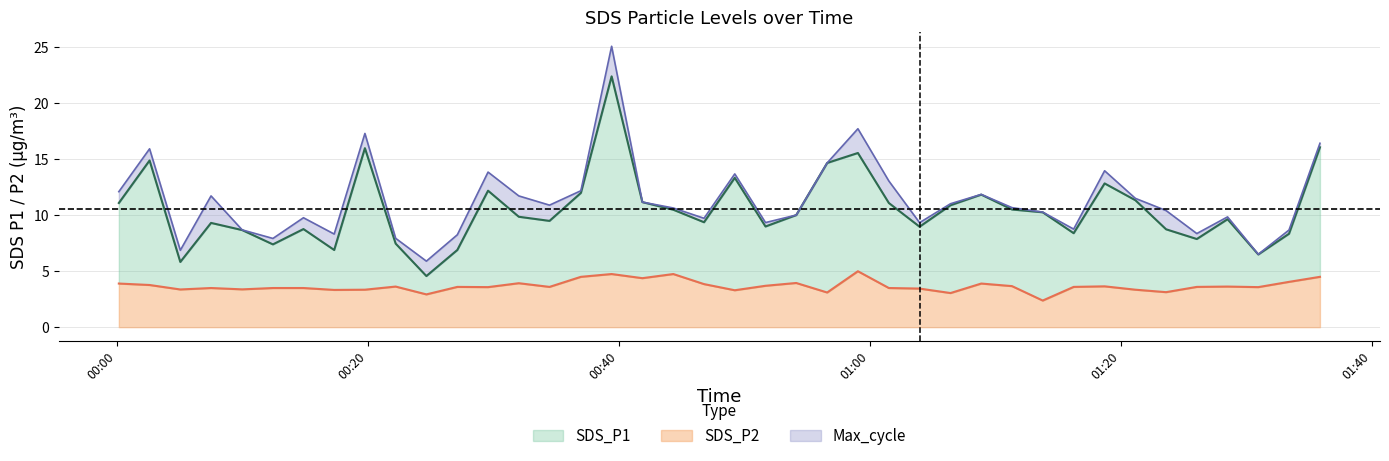

Which category has the lowest value in the SDS_P1 series?

2024/01/26 00:24:39